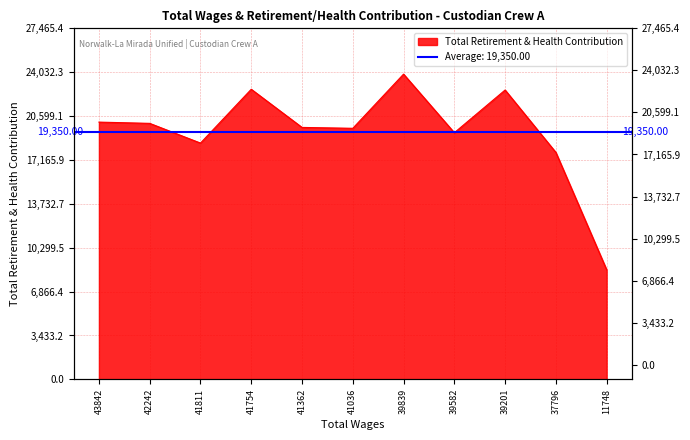

List the labels in order of value, largest first.

39839.0, 41754.0, 39201.0, 43842.0, 42242.0, 41362.0, 41036.0, 39582.0, 41811.0, 37796.0, 11748.0